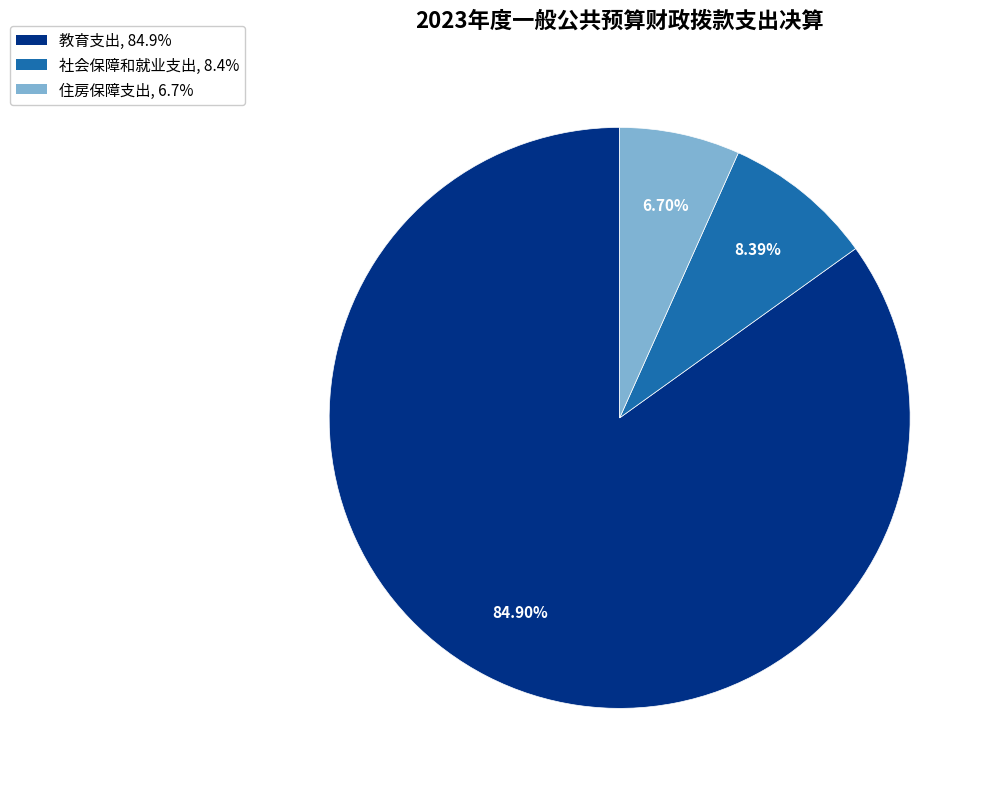

To the nearest percent, what percentage of the pie is 教育支出?

85%